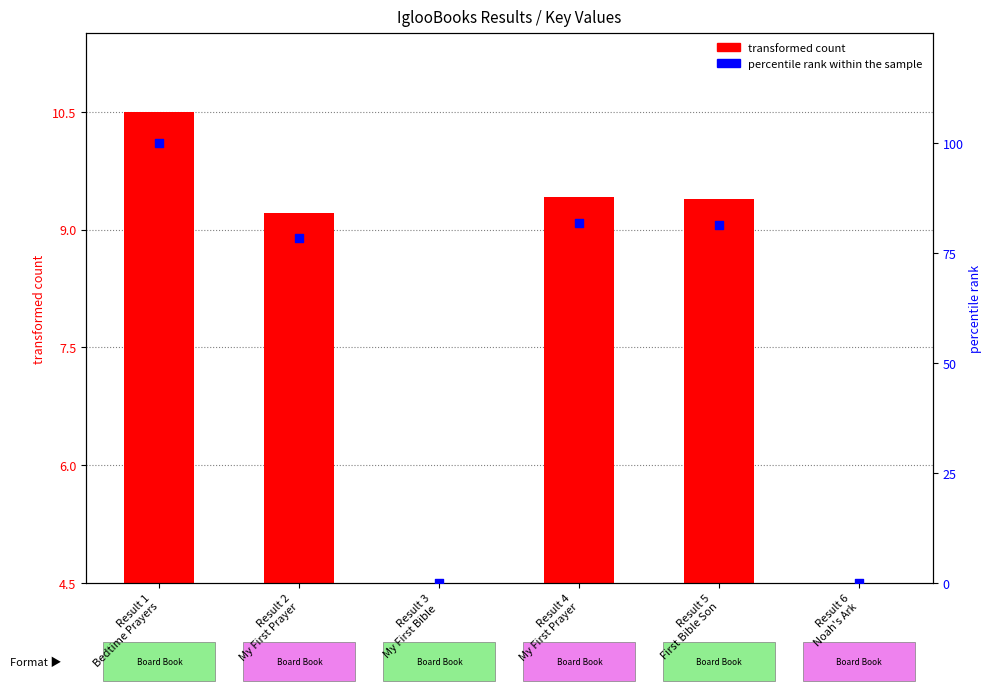

What are all the series names shown in the legend?

transformed count, percentile rank within the sample